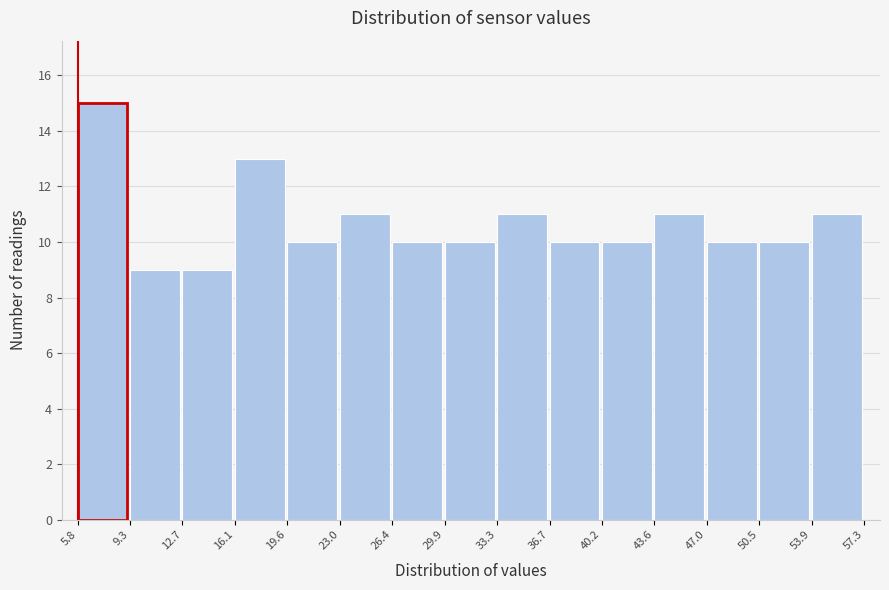

Over which range of the x-axis is the bar tallest?

5.8 to 9.3